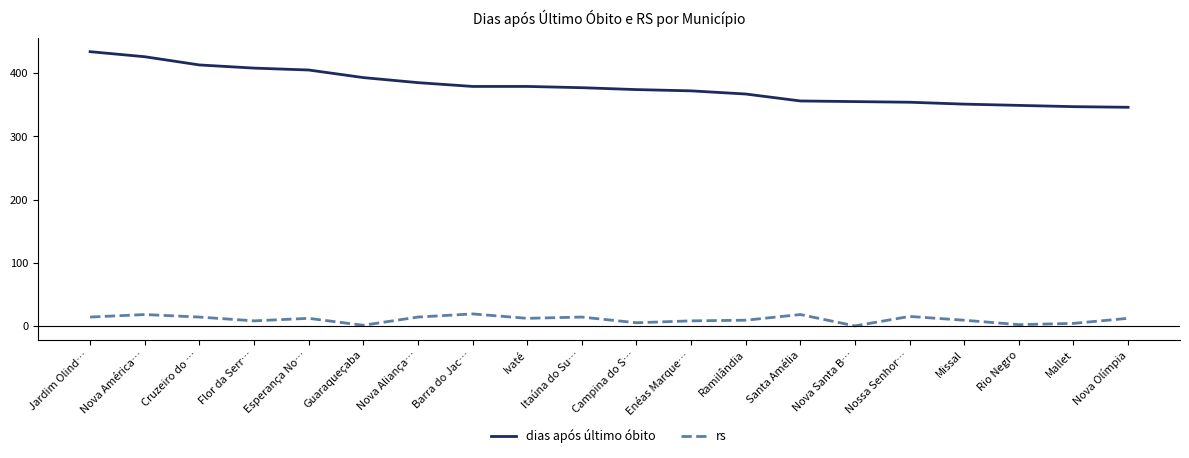

Where does the rs series first go above 12?

Jardim Olind…